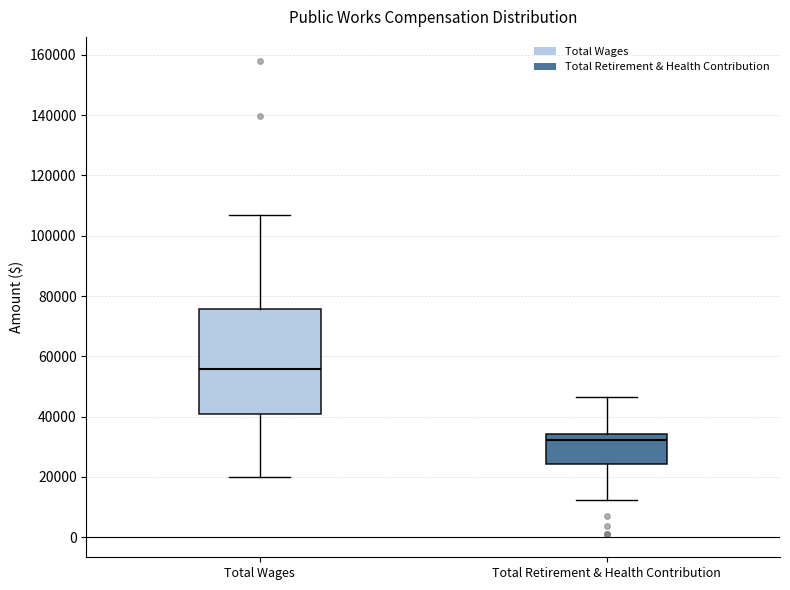

Which box has the highest median line?

Total Wages